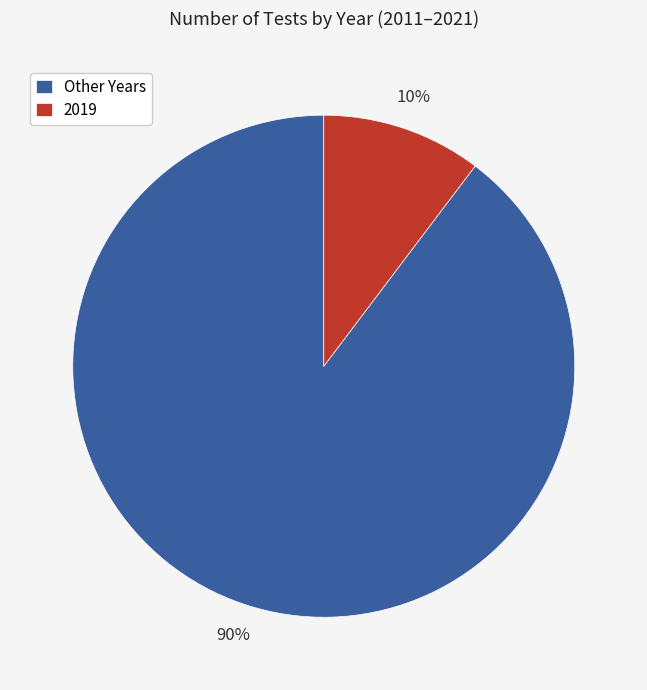

Is there any slice that represents more than half of the pie?

Yes